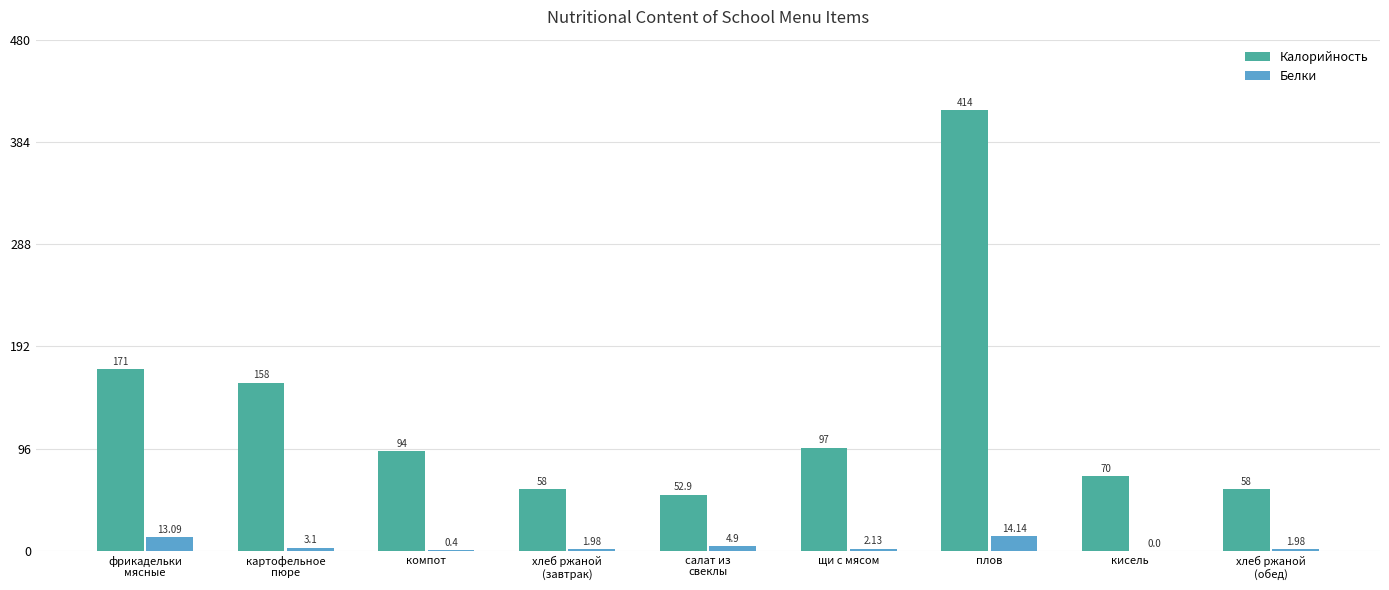

What is the difference between the Калорийность values at компот and фрикадельки
мясные?

77.0